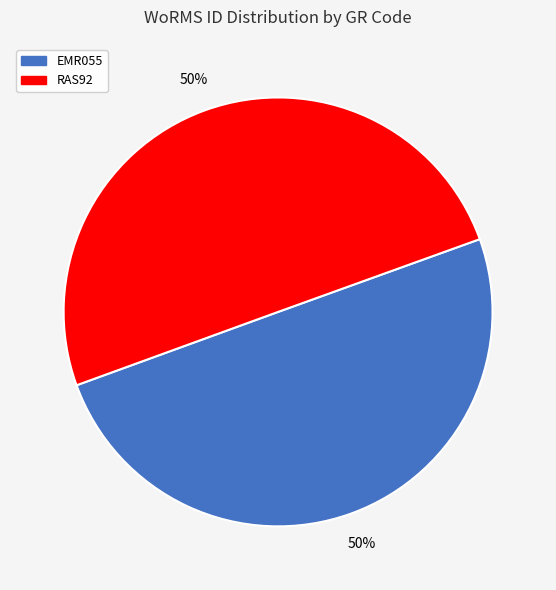

To the nearest percent, what is the average slice percentage?

50%